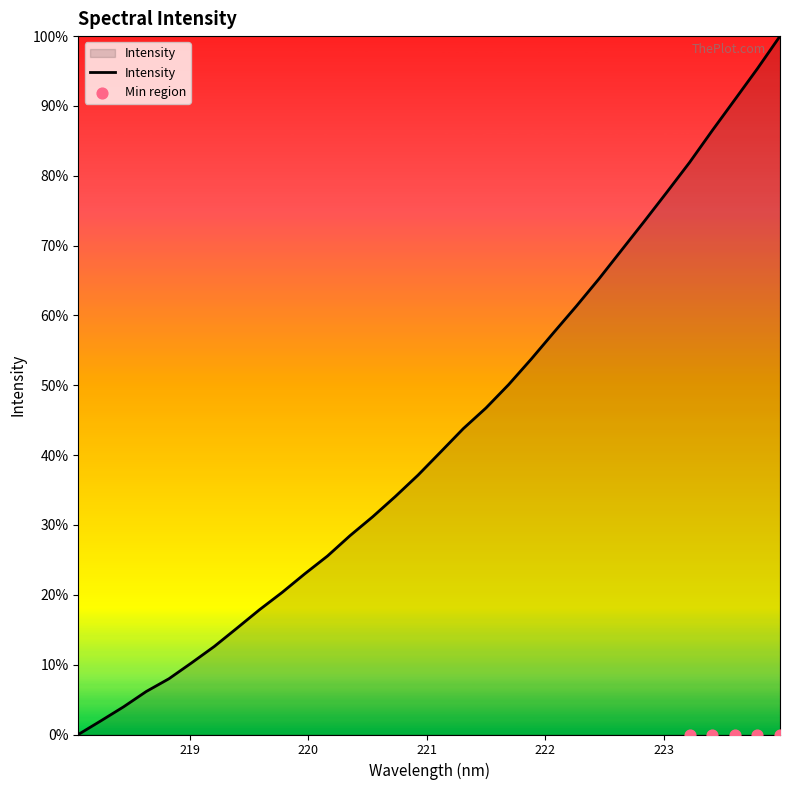

Which has a higher value, 218.442 or 219.9712?

219.9712